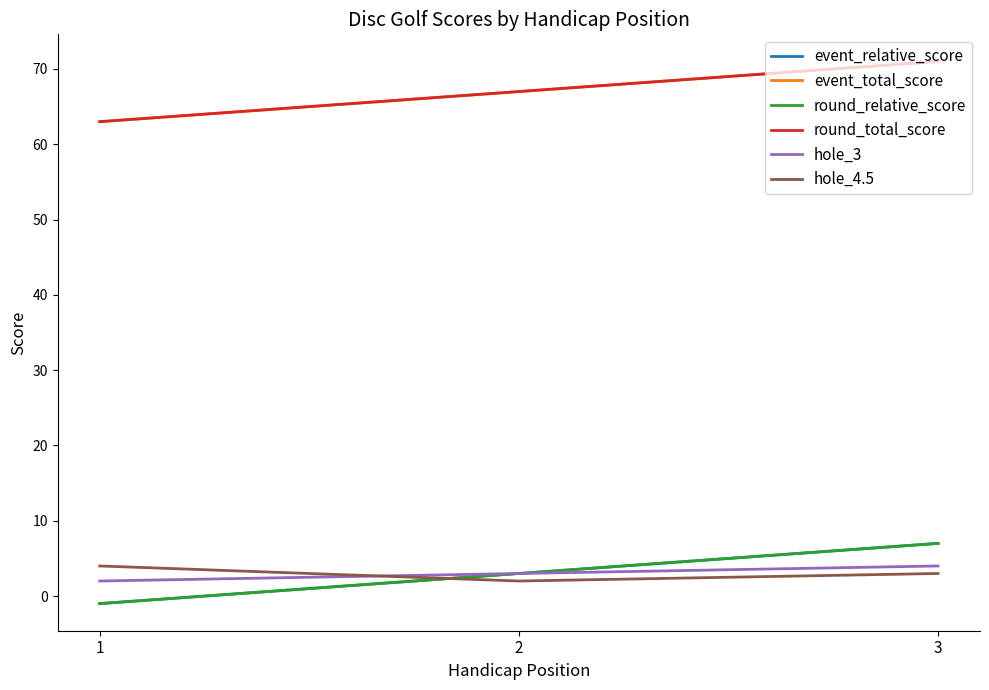

Rank the categories by round_relative_score value from lowest to highest.

1, 2, 3